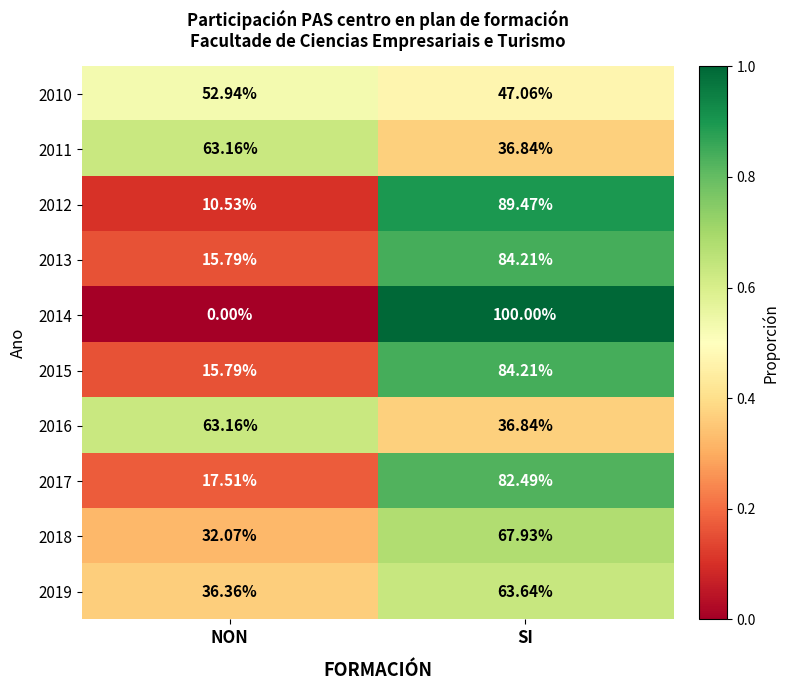

At which category does the chart reach its minimum across all series?

NON